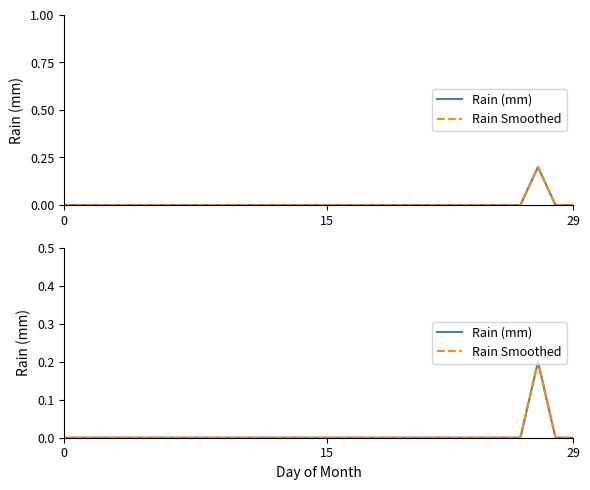

True or false: Rain (mm) has more than 2 interior local peaks.

False